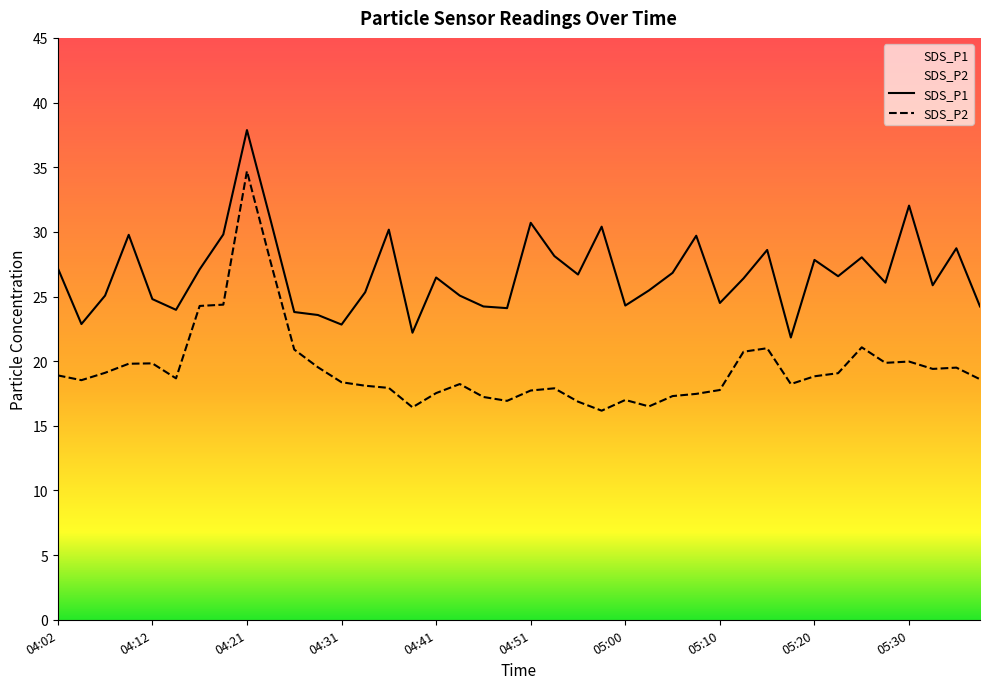

What is the difference between the maximum and minimum values in the SDS_P2 series?

18.5